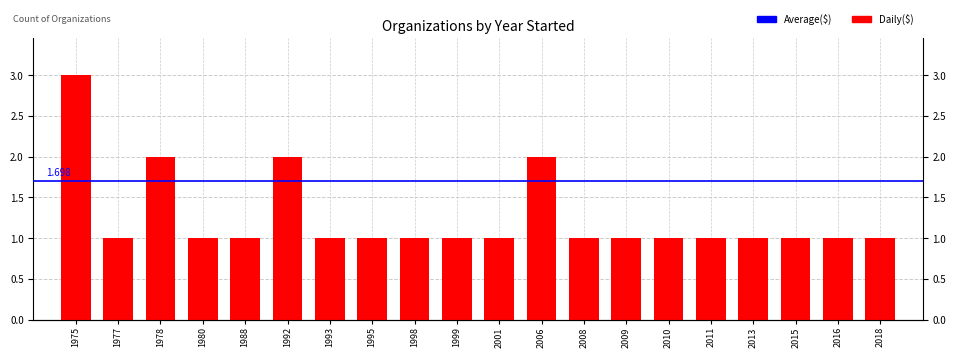

What is the difference between the maximum and minimum values?

2